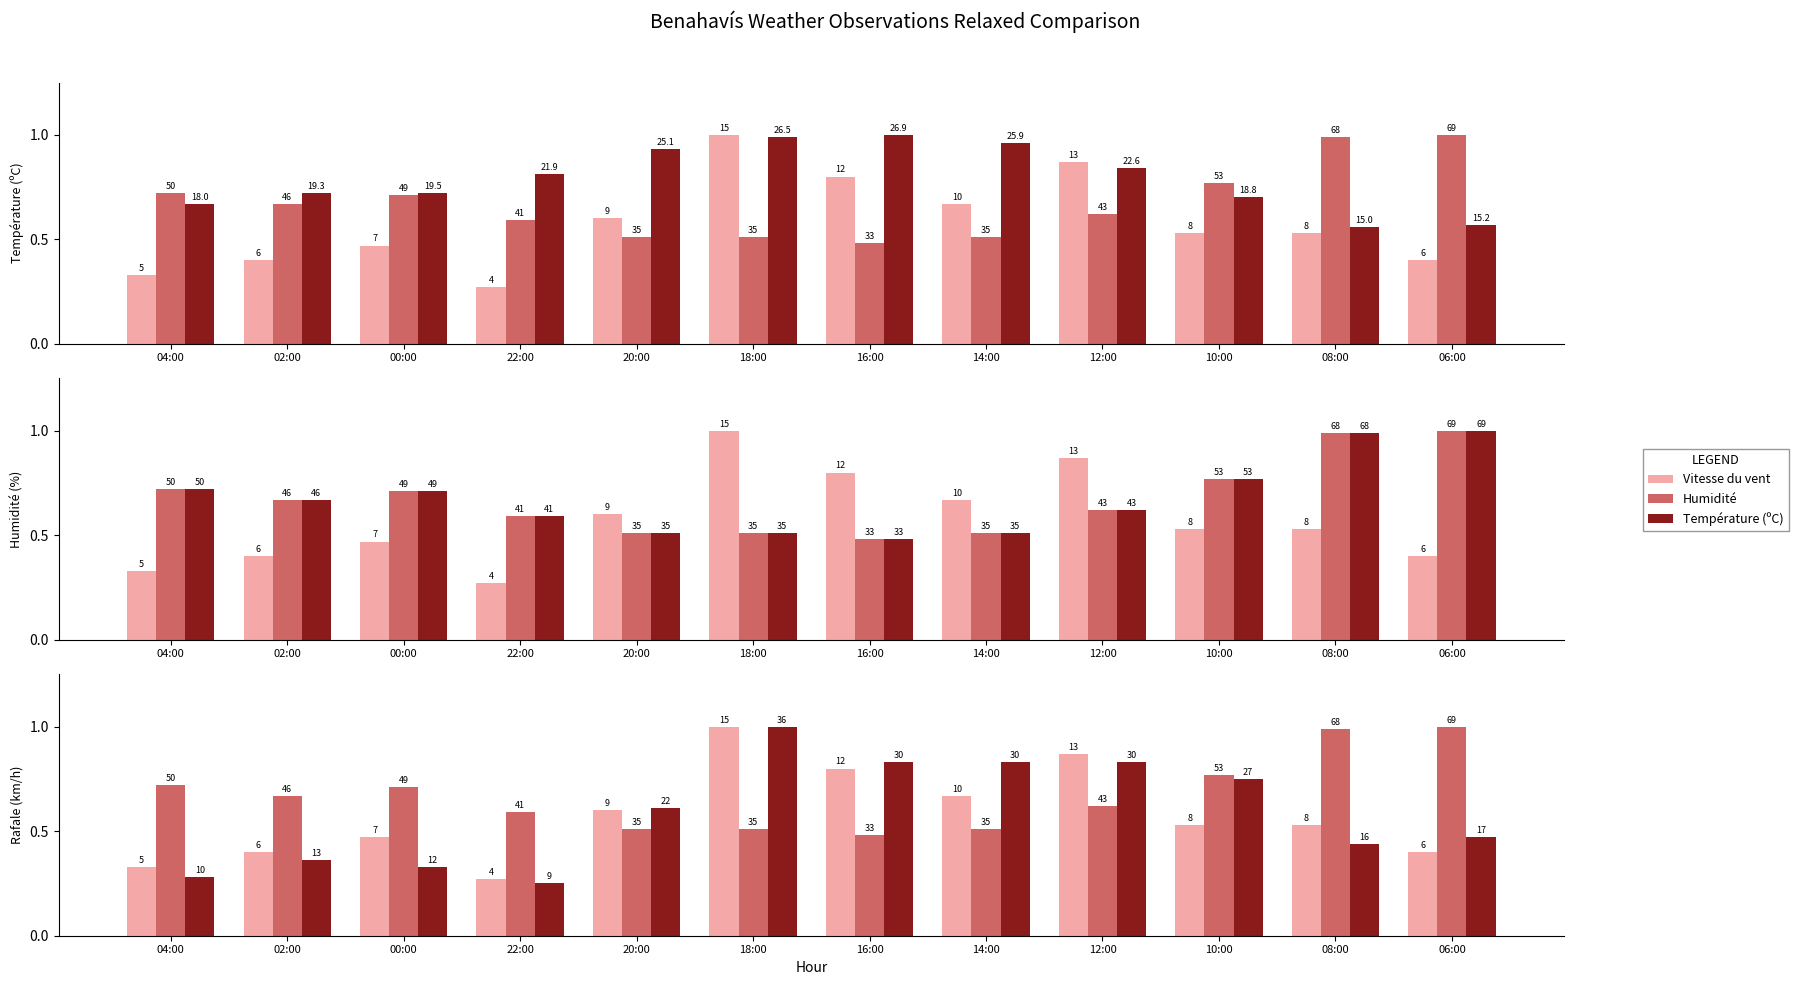

How many categories are shown in the chart?

12